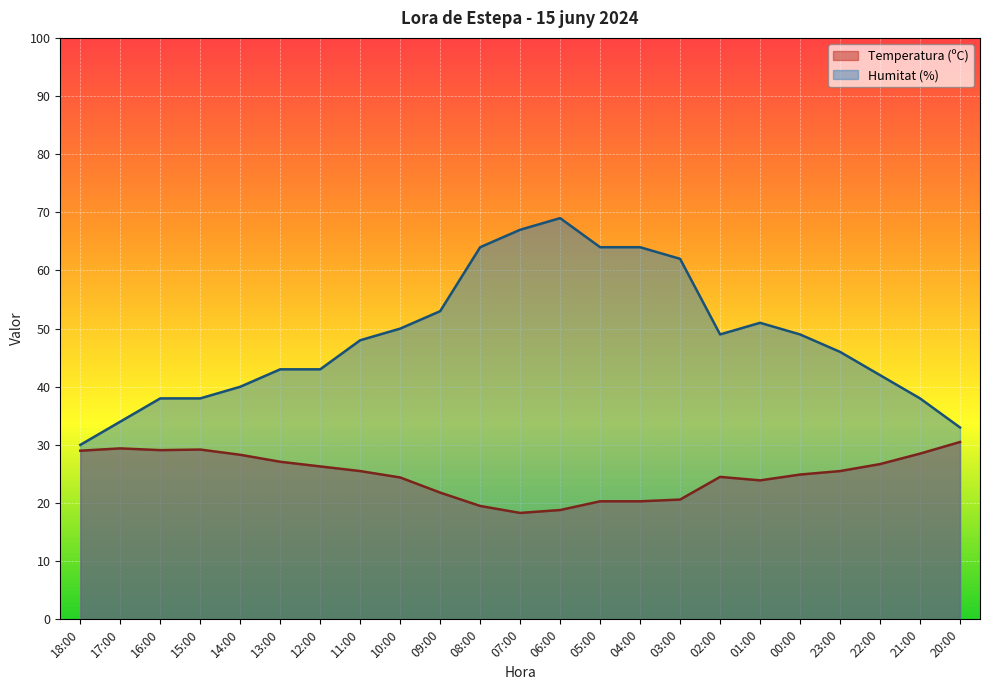

What is the minimum value shown in the chart?

18.3